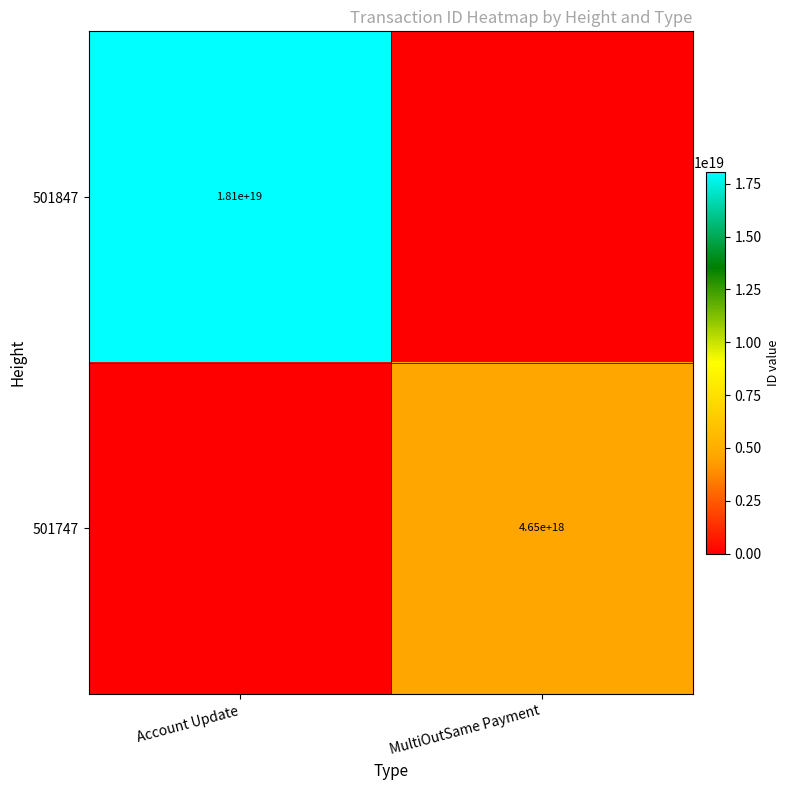

True or false: 501747 has a value of 4650000000000000000 at MultiOutSame Payment.

True